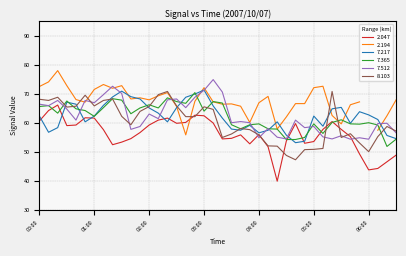

What is the lowest value of the 2.047 series?

39.8